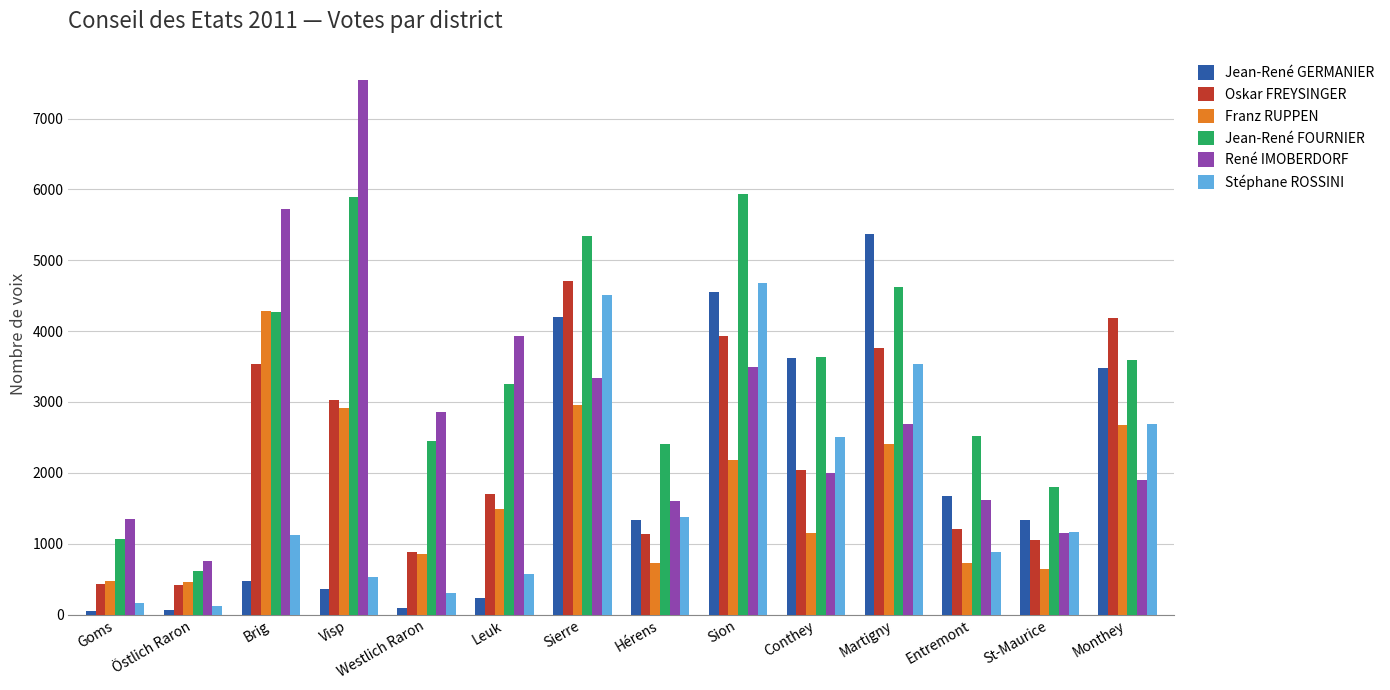

True or false: René IMOBERDORF has a value of 1599 at Hérens.

True